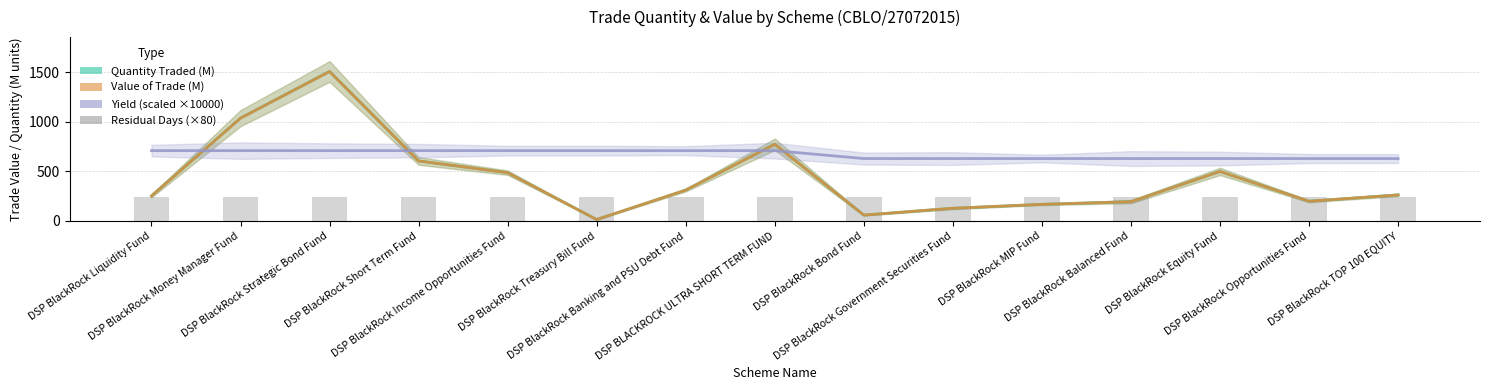

What is the difference between the highest and lowest values at DSP BlackRock Balanced Fund?

435.6